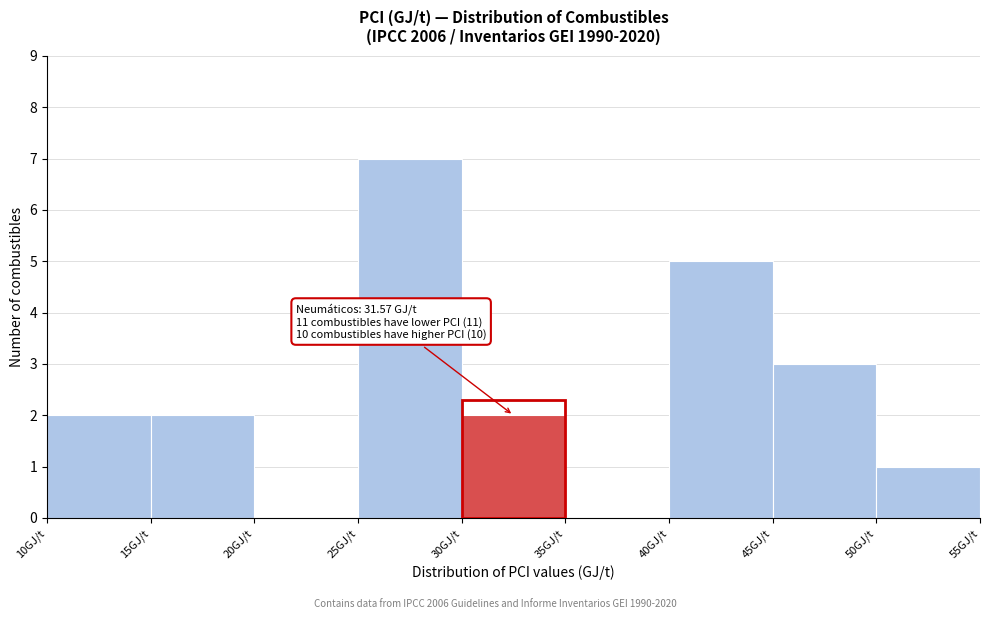

Over which range of the x-axis is the bar tallest?

25 to 30